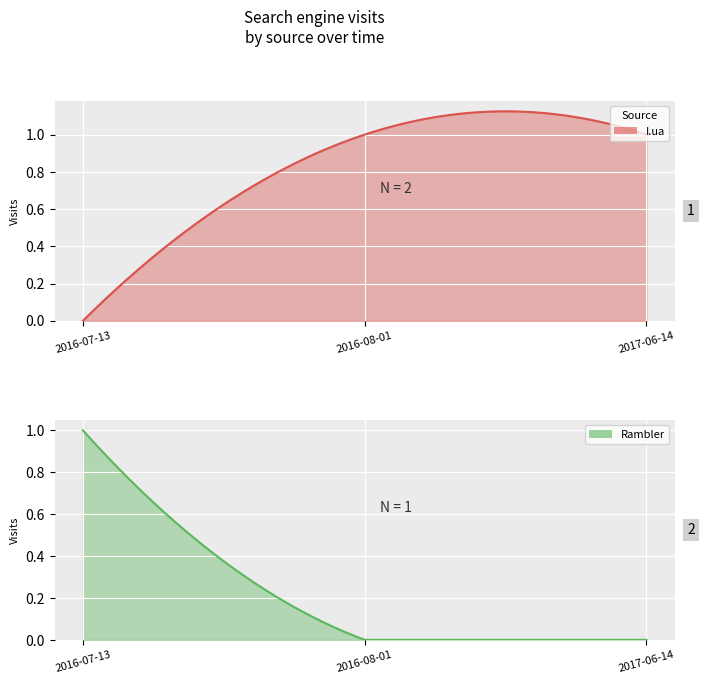

Count the Rambler values in the range 0 to 1.

3